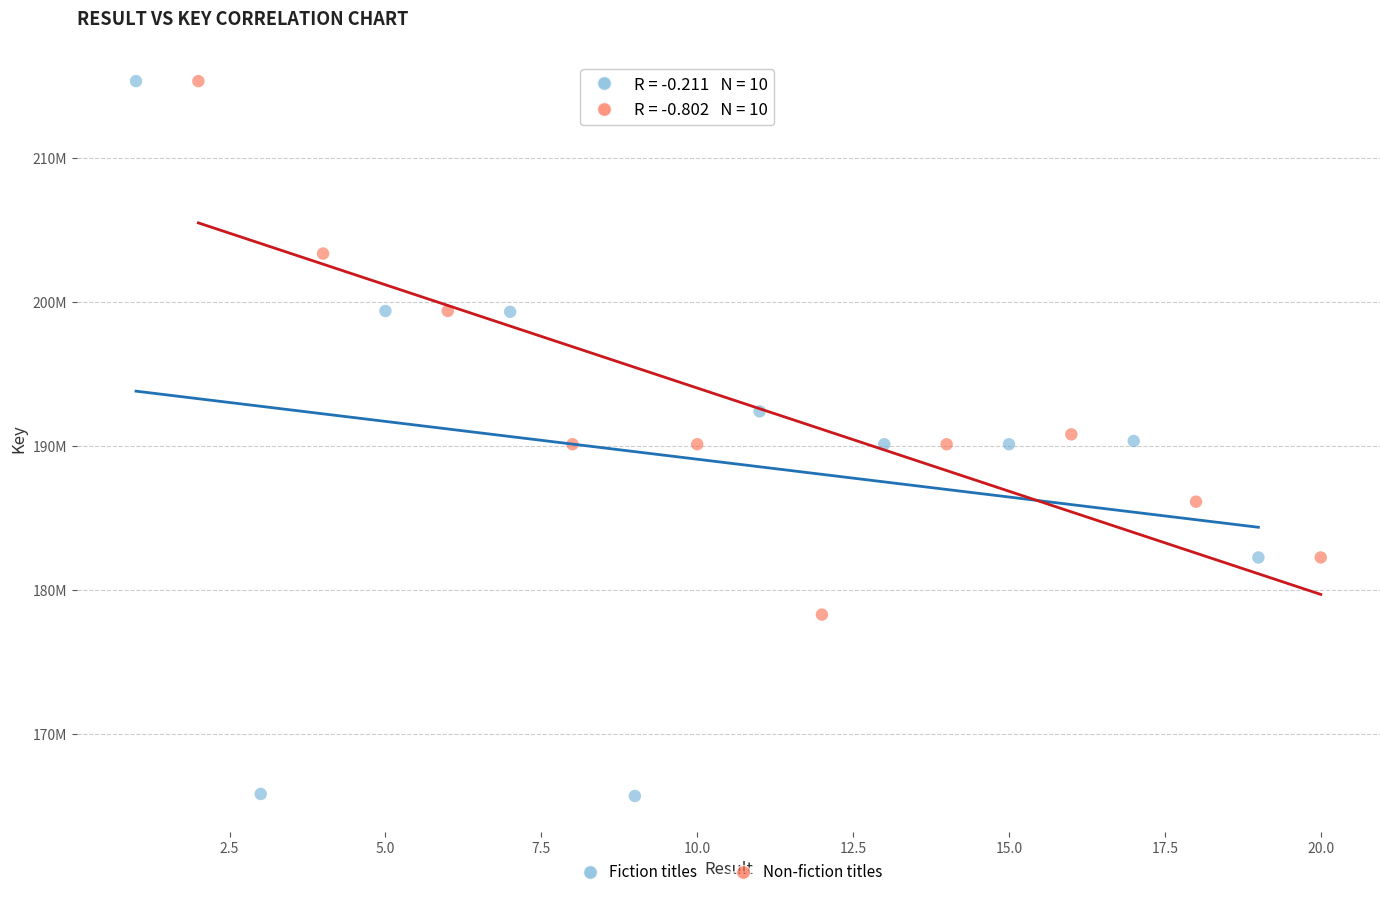

Which series reaches the minimum Y coordinate?

Fiction titles